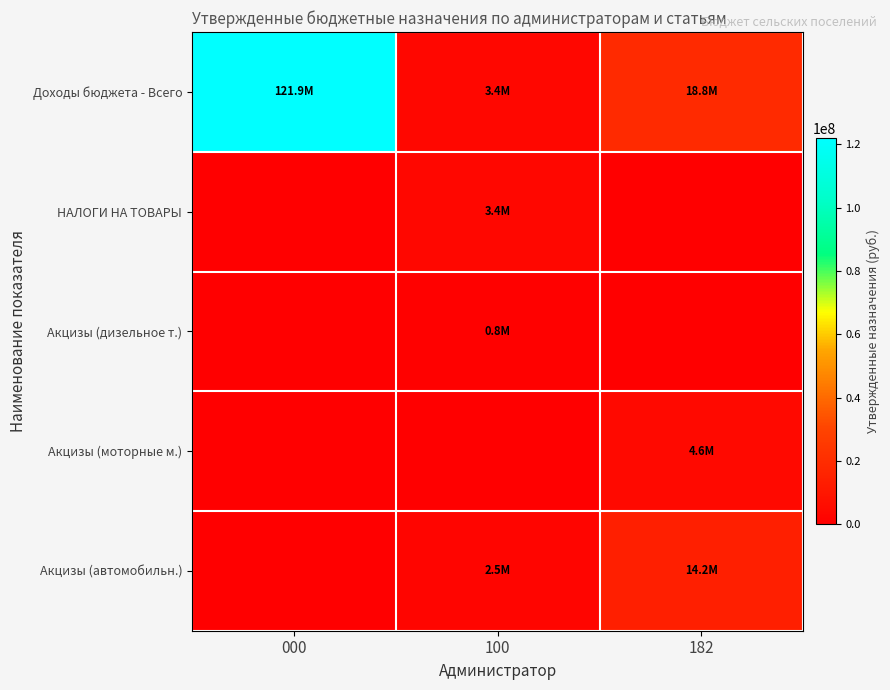

Which series has the largest total across all categories?

Доходы бюджета - Всего